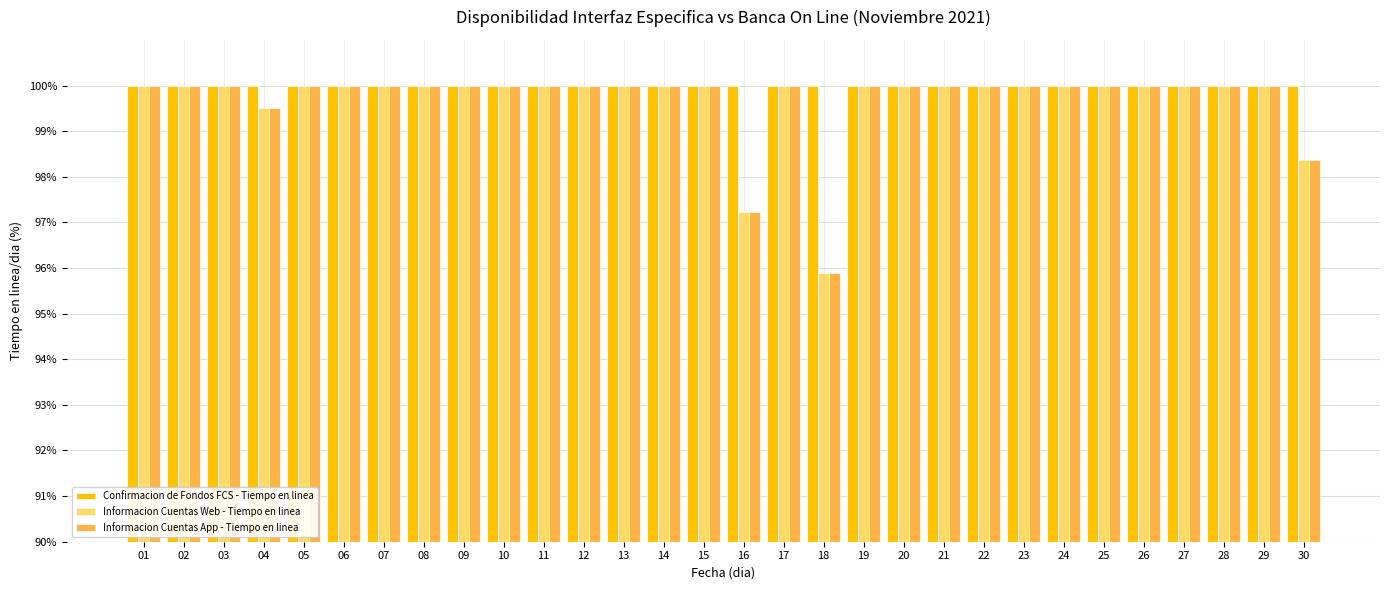

Reading right to left, transcribe all the data shown in this chart.

Confirmacion de Fondos FCS - Tiempo en linea: 30=100.0	29=100.0	28=100.0	27=100.0	26=100.0	25=100.0	24=100.0	23=100.0	22=100.0	21=100.0	20=100.0	19=100.0	18=100.0	17=100.0	16=100.0	15=100.0	14=100.0	13=100.0	12=100.0	11=100.0	10=100.0	09=100.0	08=100.0	07=100.0	06=100.0	05=100.0	04=100.0	03=100.0	02=100.0	01=100.0
Informacion Cuentas Web - Tiempo en linea: 30=98.4	29=100.0	28=100.0	27=100.0	26=100.0	25=100.0	24=100.0	23=100.0	22=100.0	21=100.0	20=100.0	19=100.0	18=95.9	17=100.0	16=97.2	15=100.0	14=100.0	13=100.0	12=100.0	11=100.0	10=100.0	09=100.0	08=100.0	07=100.0	06=100.0	05=100.0	04=99.5	03=100.0	02=100.0	01=100.0
Informacion Cuentas App - Tiempo en linea: 30=98.4	29=100.0	28=100.0	27=100.0	26=100.0	25=100.0	24=100.0	23=100.0	22=100.0	21=100.0	20=100.0	19=100.0	18=95.9	17=100.0	16=97.2	15=100.0	14=100.0	13=100.0	12=100.0	11=100.0	10=100.0	09=100.0	08=100.0	07=100.0	06=100.0	05=100.0	04=99.5	03=100.0	02=100.0	01=100.0